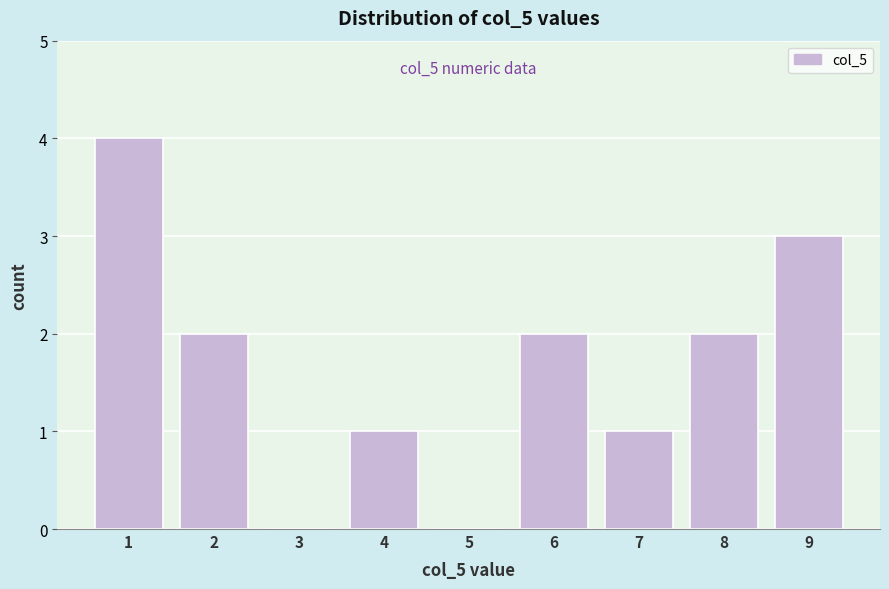

Over which range of the x-axis is the bar tallest?

0.5 to 1.5